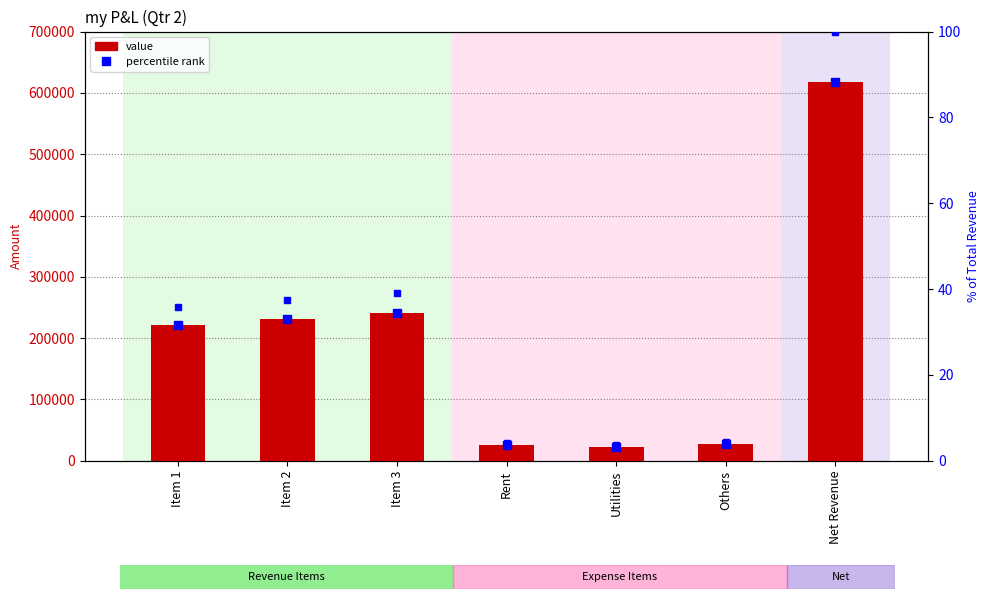

At which label does percentile rank reach its peak?

Net Revenue